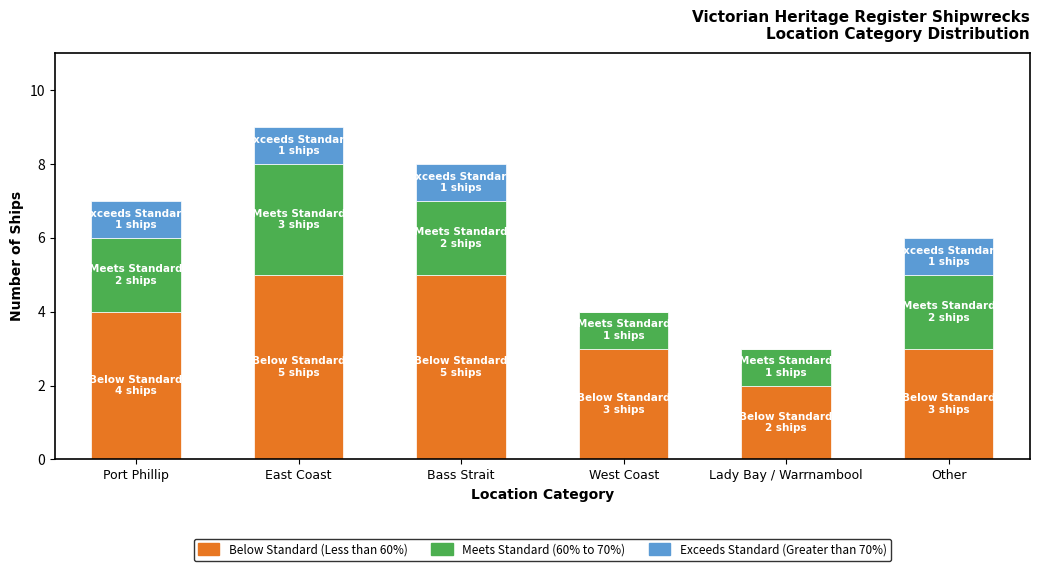

At which category is the sum across all series the highest?

East Coast